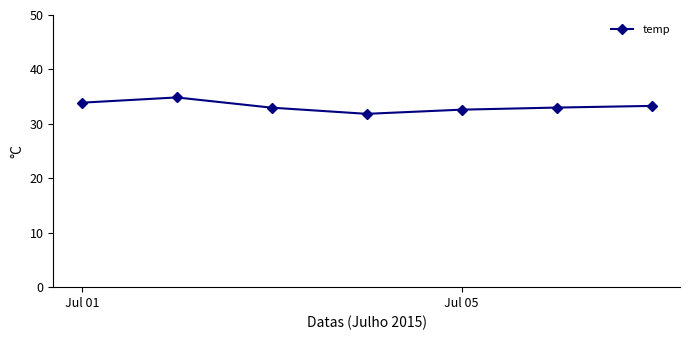

What is the difference between the maximum and minimum values?

3.0